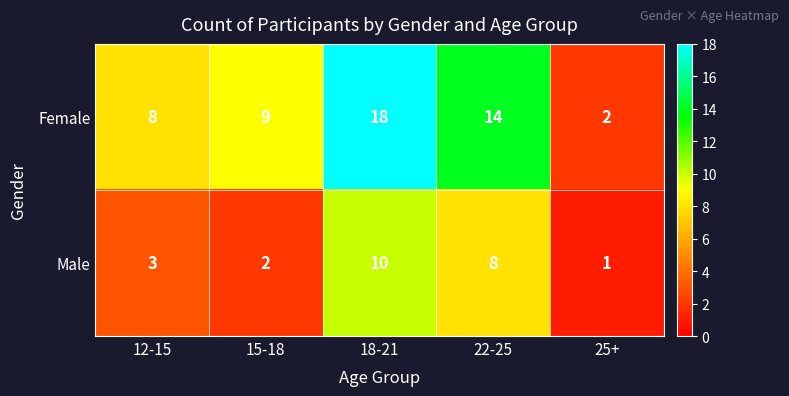

At which label is Female closest to 10?

15-18